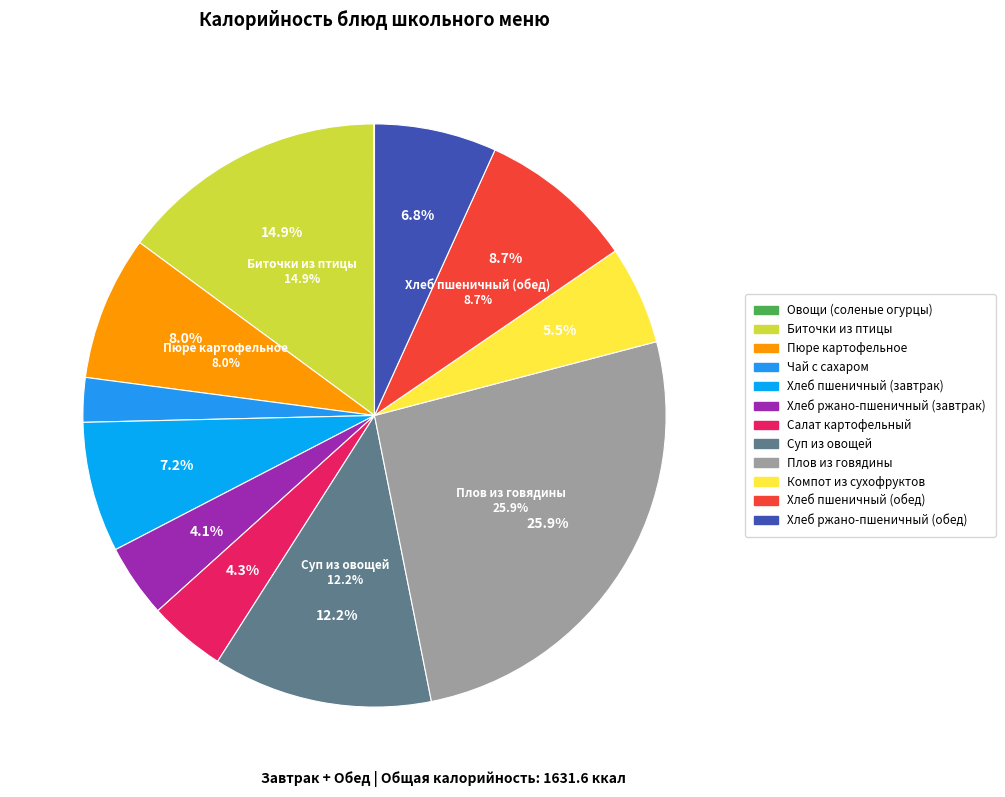

What is the smallest slice in the pie chart?

Овощи (соленые огурцы)